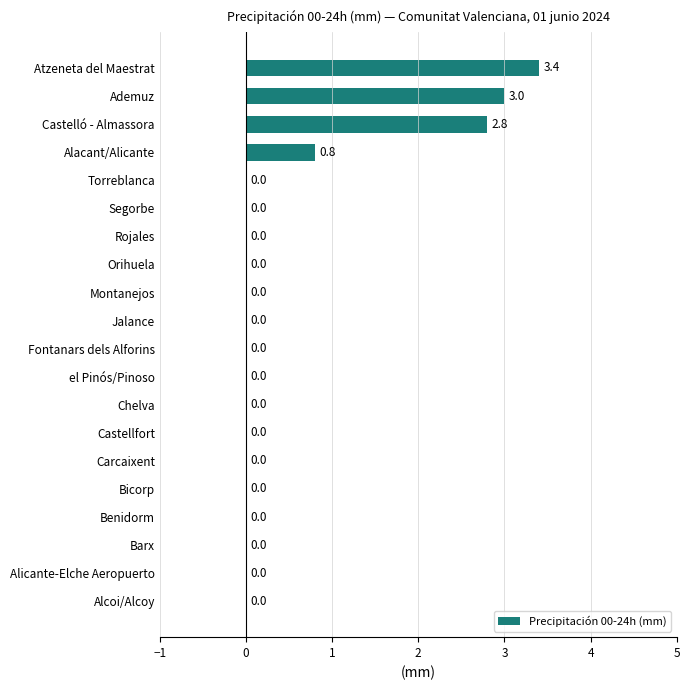

The value at Barx is 0.0. True or false?

True